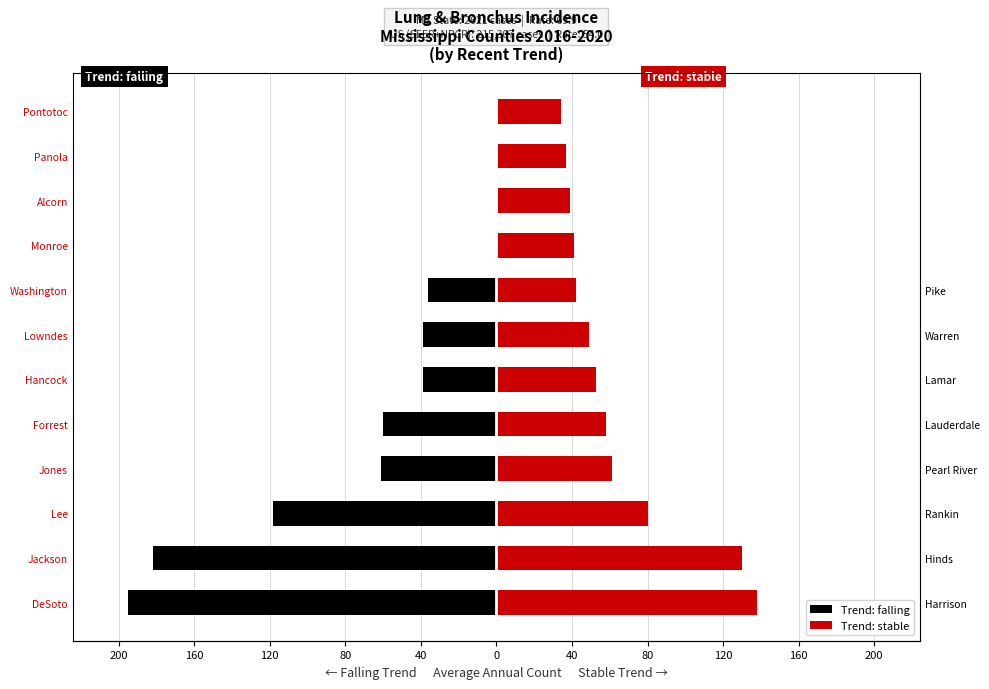

Is it true that Trend: falling equals -77 at Panola?

False